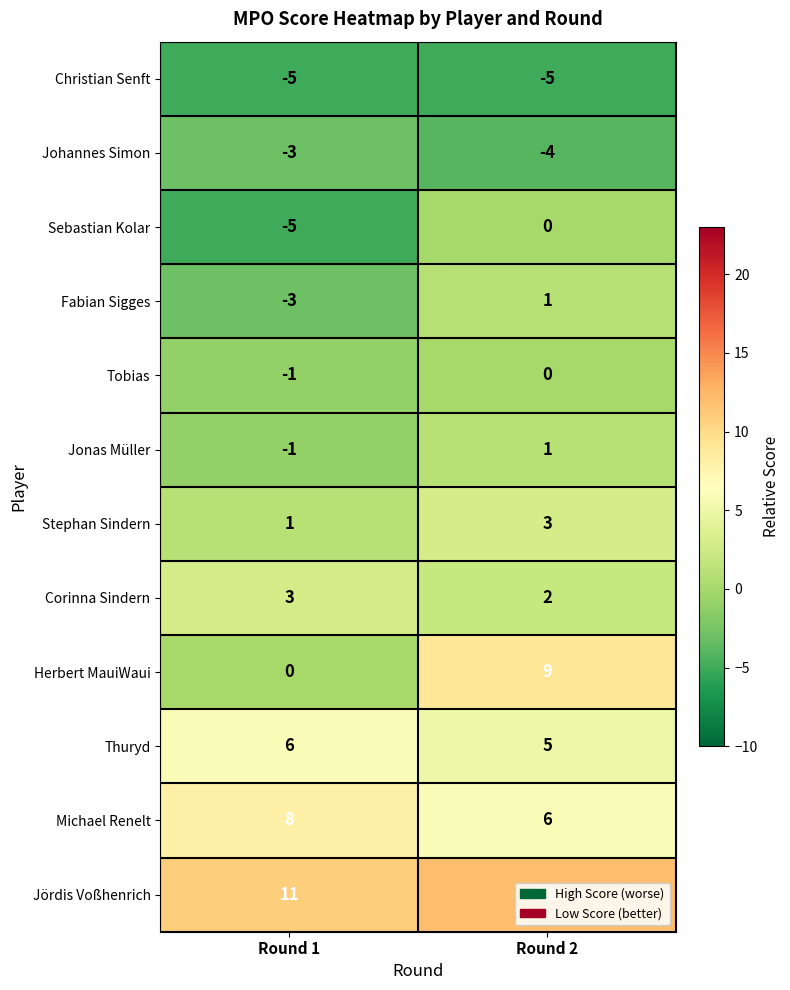

What is the spread (max minus min) of values at Round 1?

16